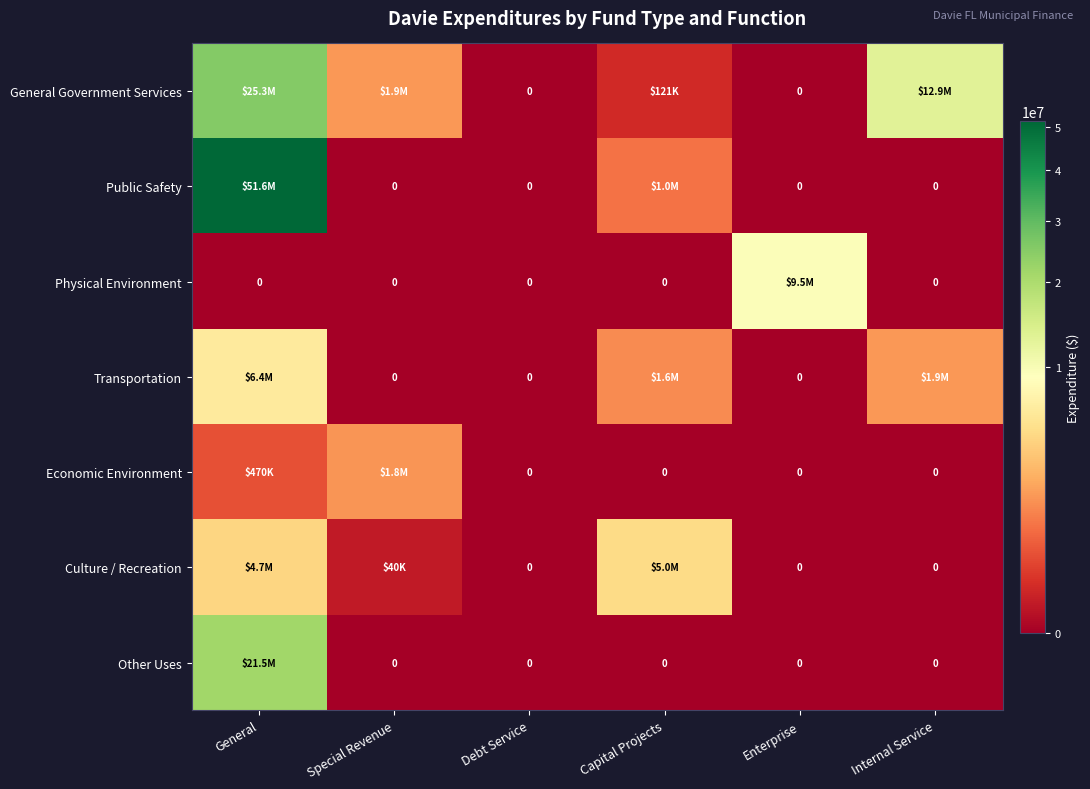

The value of General Government Services at Debt Service is 7611764. True or false?

False